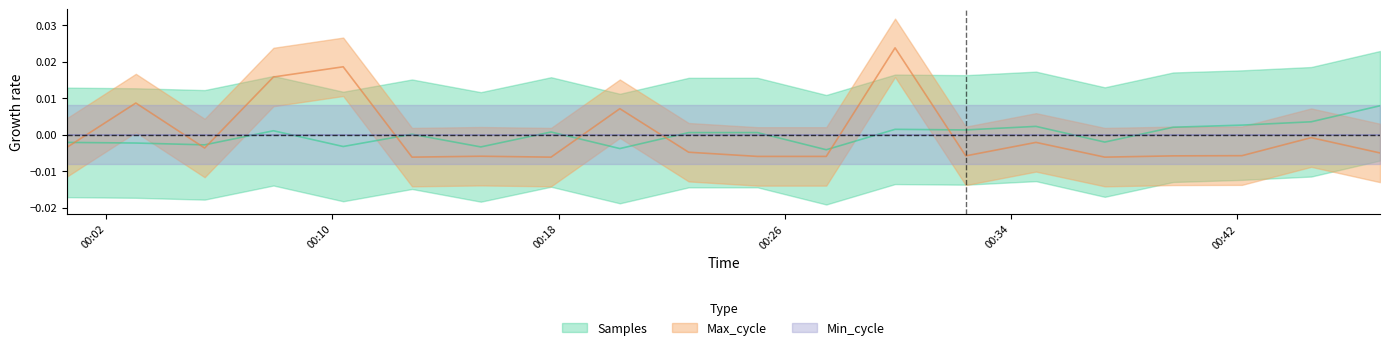

Between 2022/05/12 00:00:37 and 2022/05/12 00:44:37, which series saw the biggest shift?

Samples